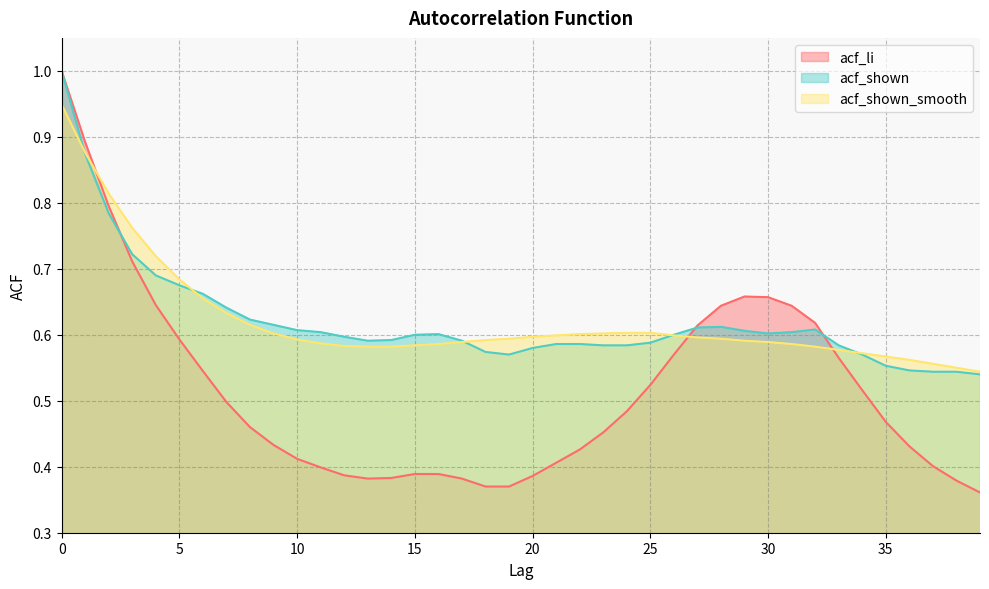

Read the acf_shown value at 37.

0.5